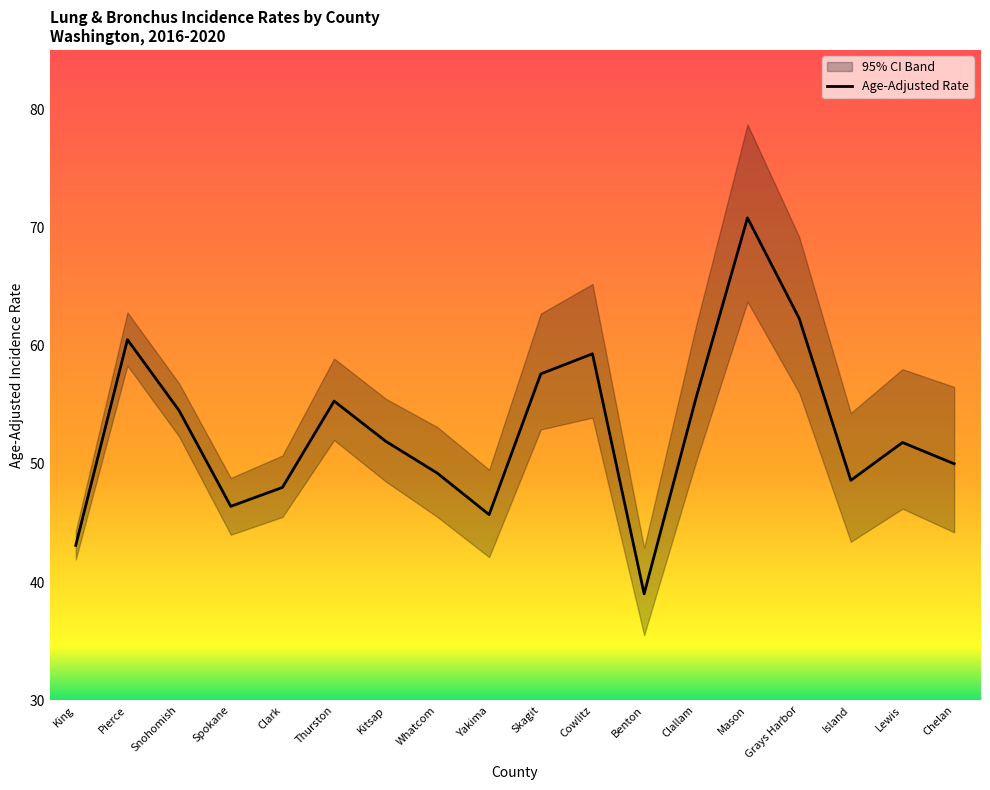

Is this an area chart (filled region under the line)?

No